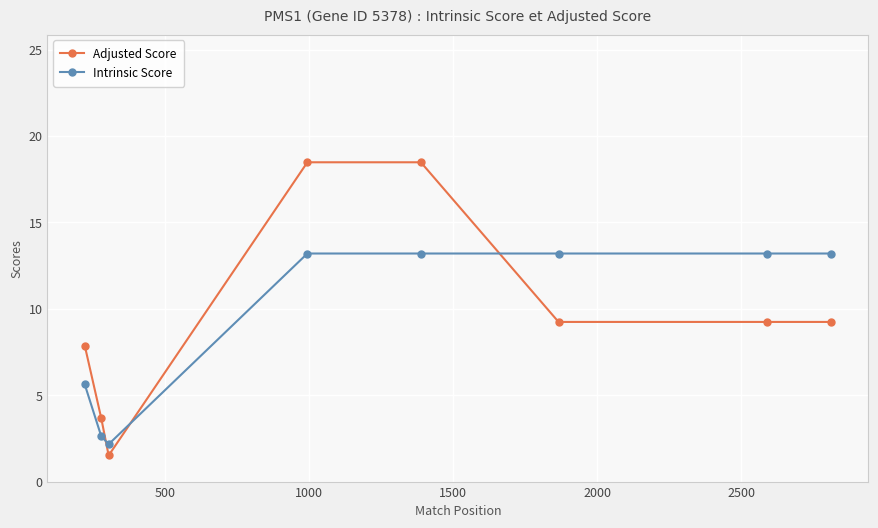

Reading left to right, transcribe all the data shown in this chart.

Adjusted Score: 7.9	3.7	1.5	18.5	18.5	9.2	9.2	9.2
Intrinsic Score: 5.6	2.6	2.2	13.2	13.2	13.2	13.2	13.2